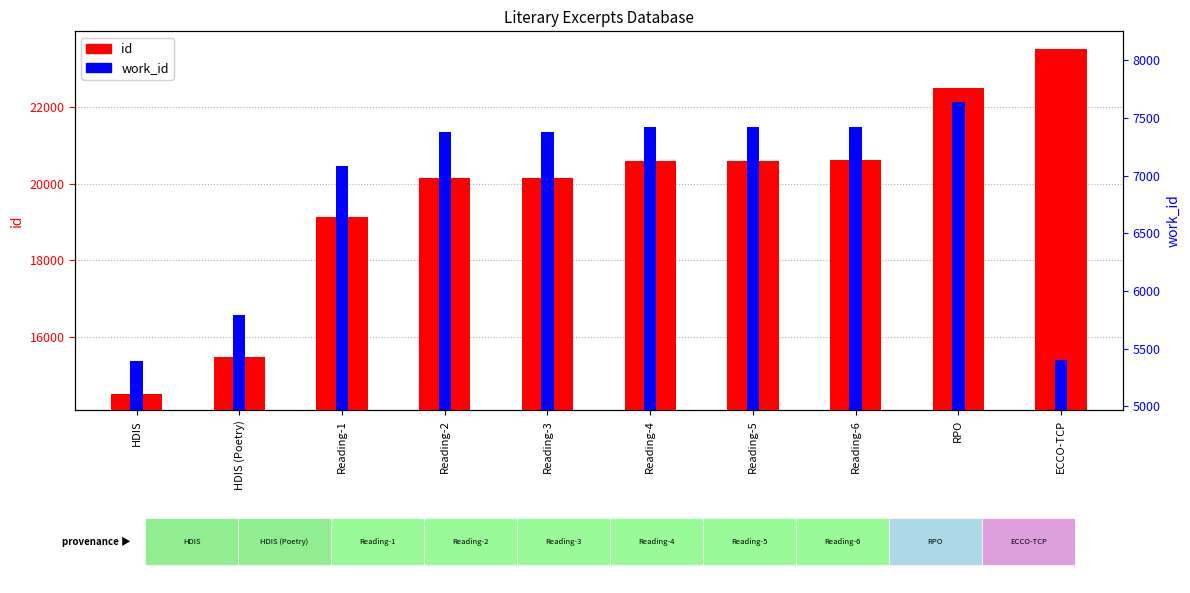

How many bars are there in total?

20